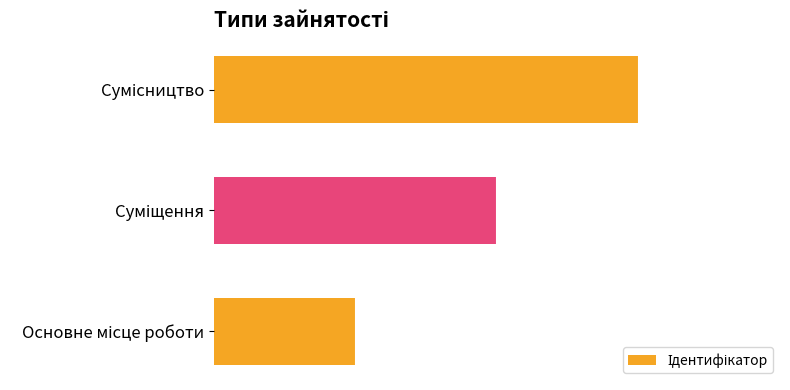

How many distinct data groups are displayed?

1